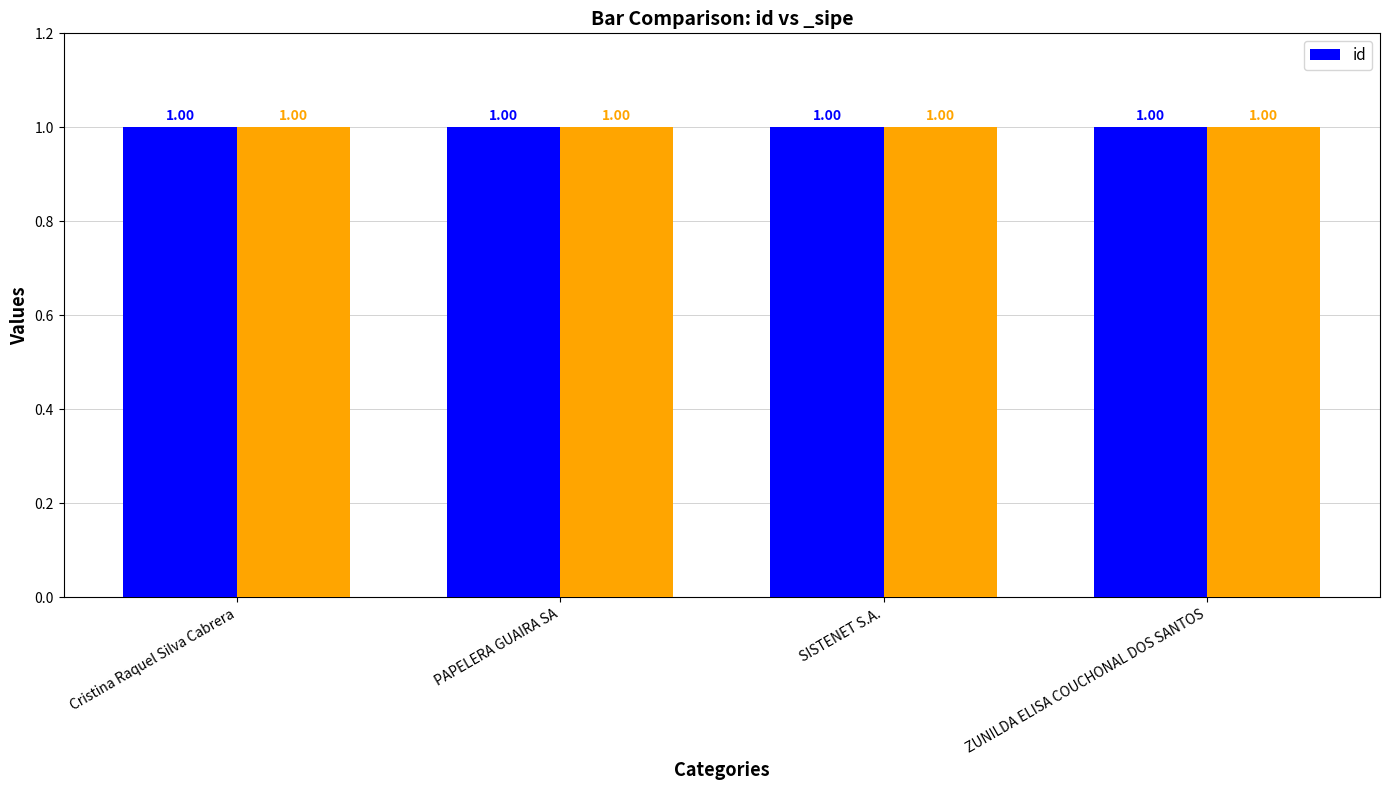

Rank the categories by value from highest to lowest.

ZUNILDA ELISA COUCHONAL DOS SANTOS, Cristina Raquel Silva Cabrera, SISTENET S.A., PAPELERA GUAIRA SA